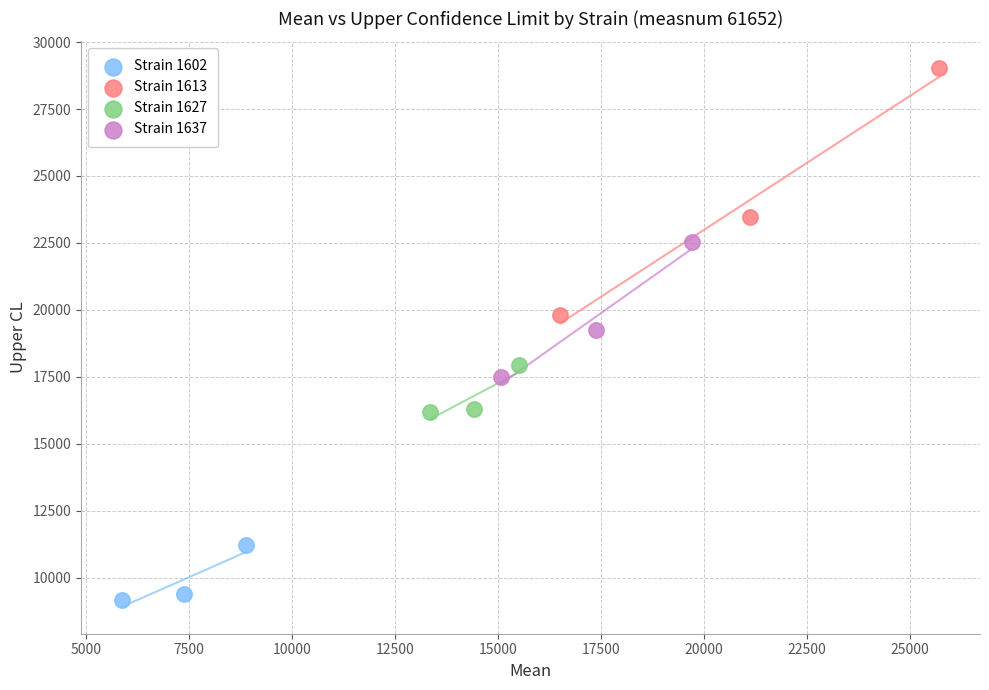

Which series has the widest spread of Y values?

Strain 1613